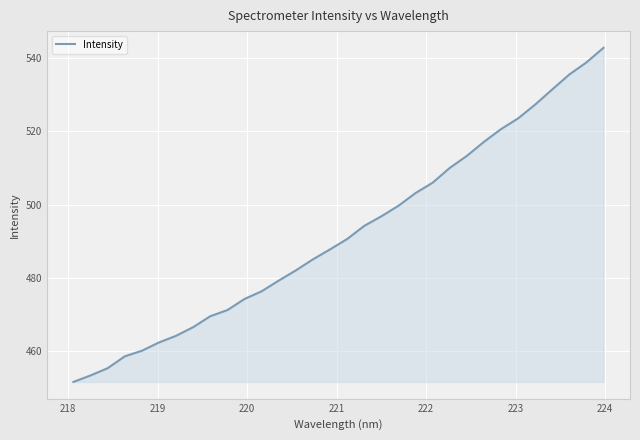

How many series are shown in this chart?

1